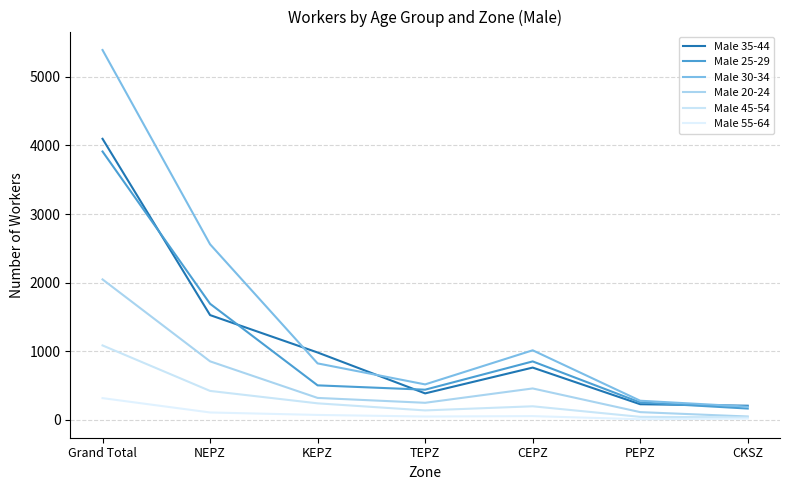

What is the difference between the Male 35-44 values at PEPZ and Grand Total?

3868